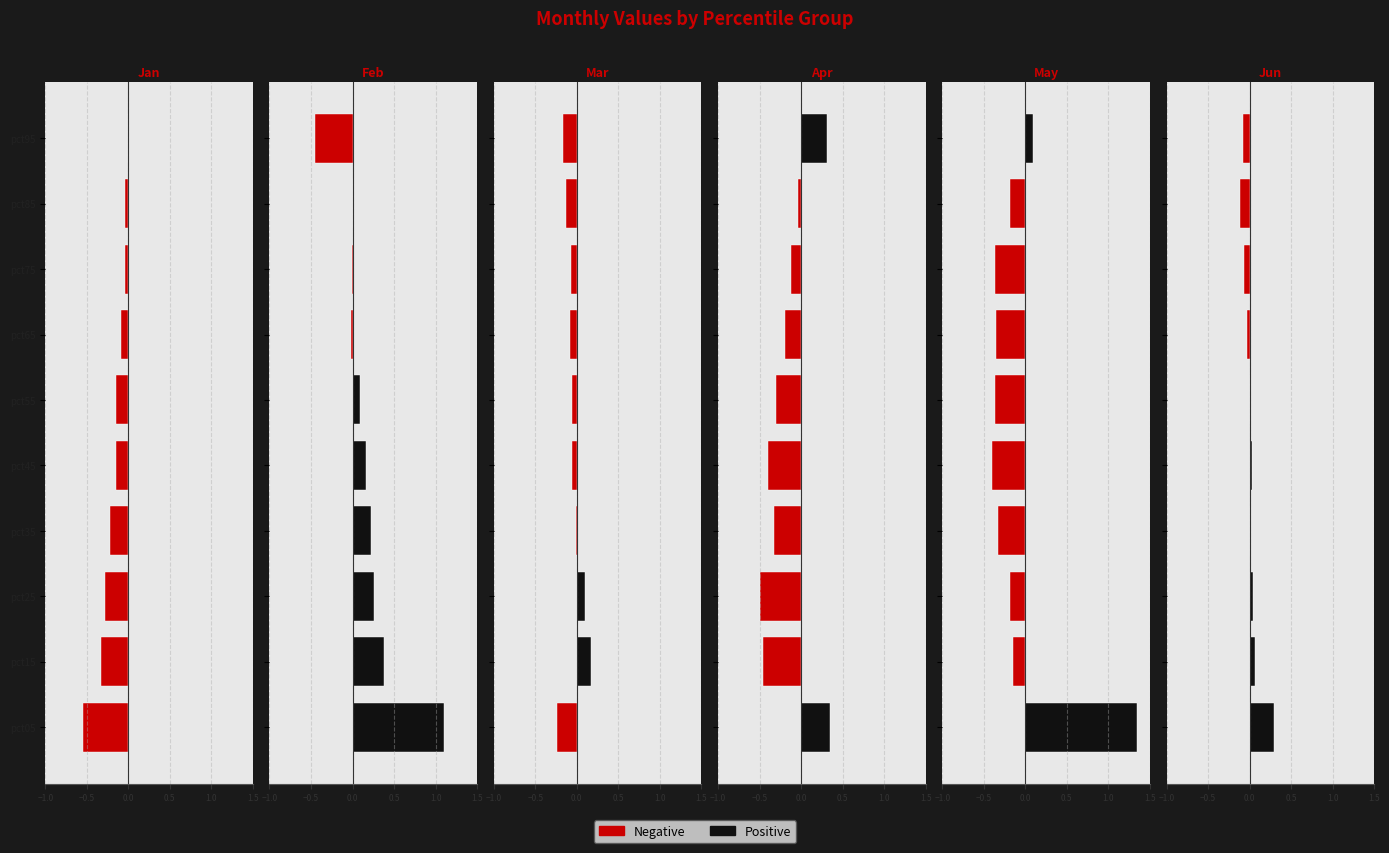

At which category is the sum across all series the highest?

pct05